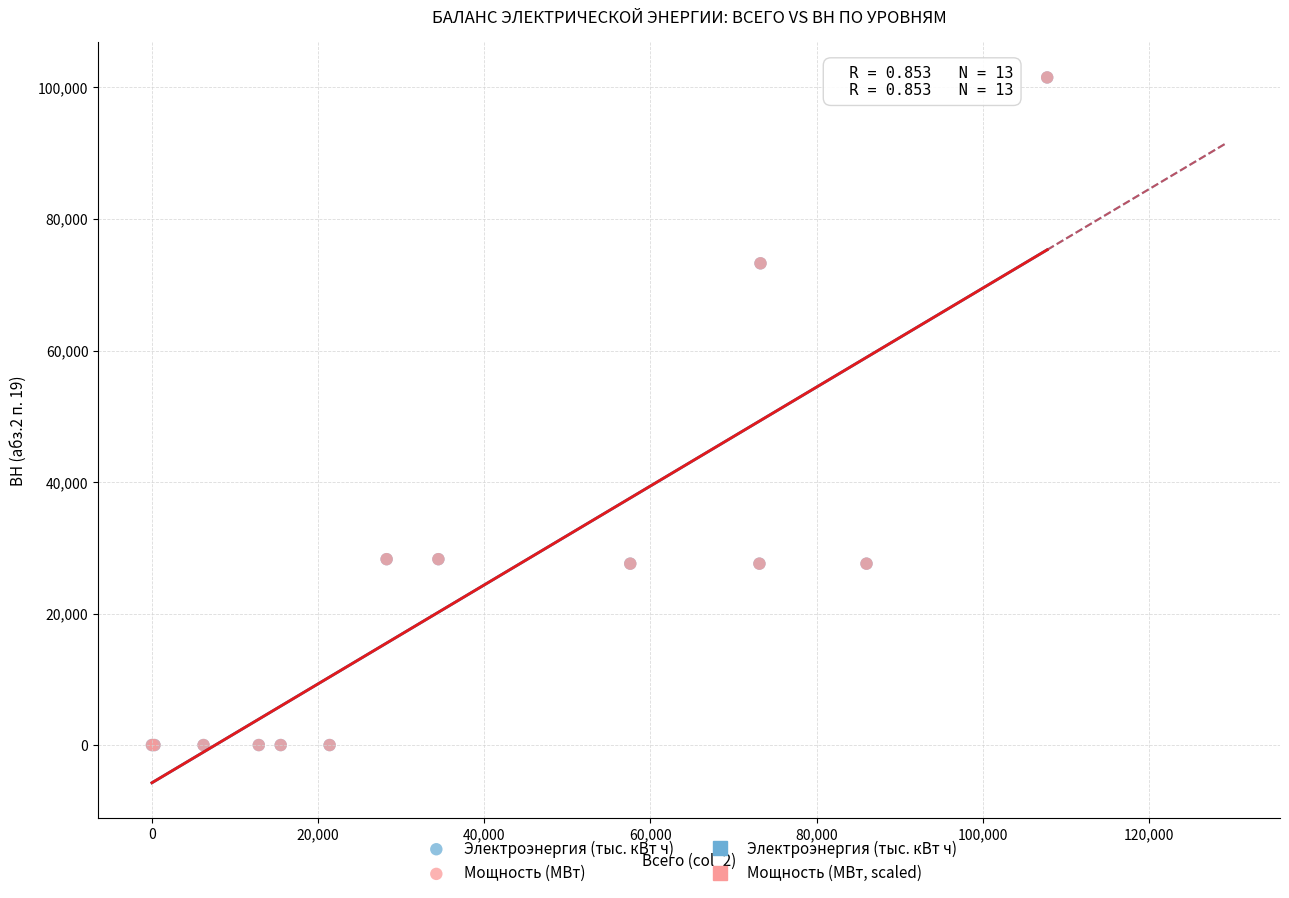

Which series has the widest spread of Y values?

Мощность (МВт)